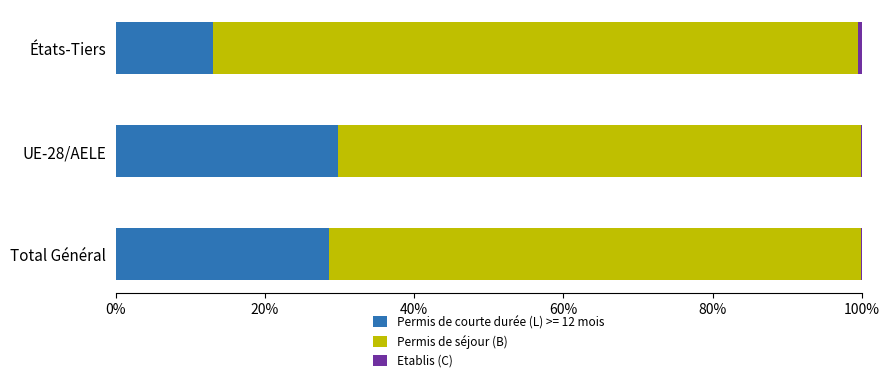

The value of Permis de courte durée (L) >= 12 mois at États-Tiers is 13.0. True or false?

True